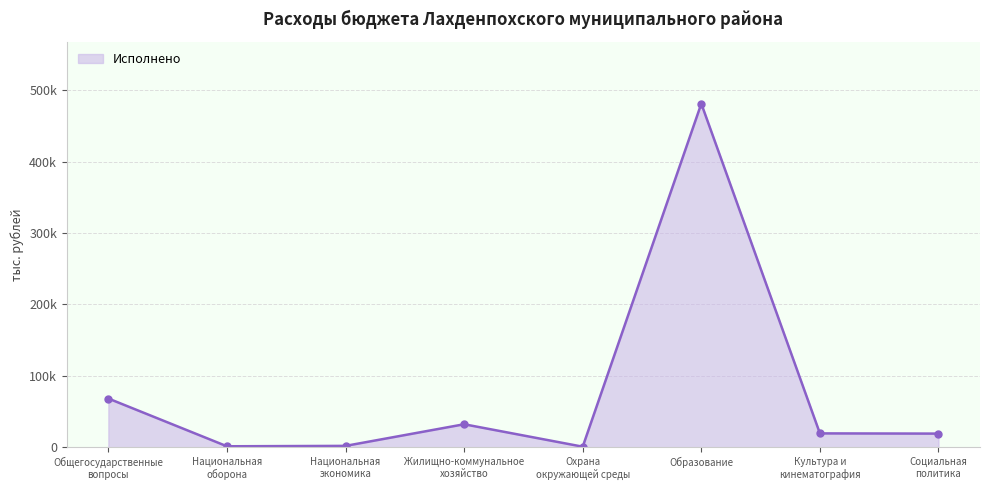

The value at Национальная
оборона is 2085.5. True or false?

False